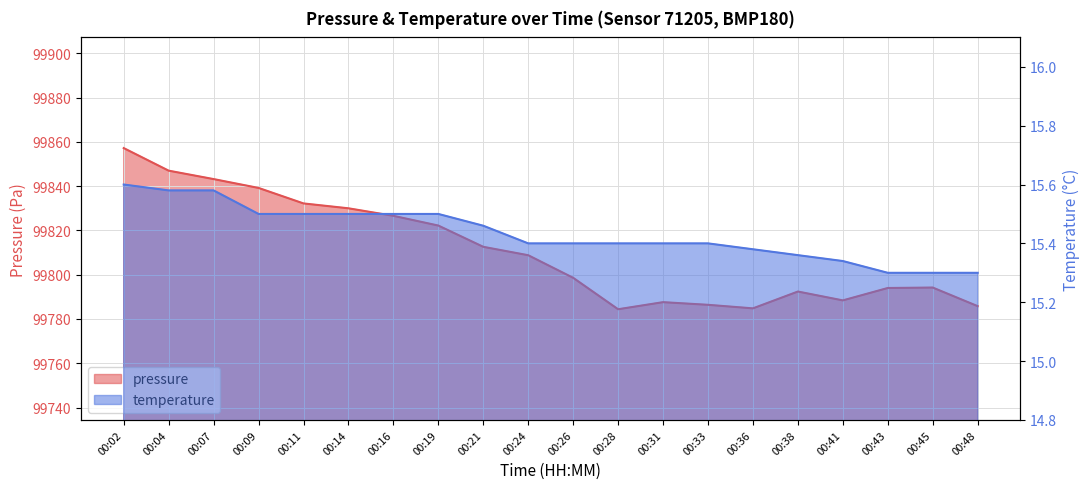

Reading left to right, transcribe all the data shown in this chart.

pressure: 99857.2	99847.0	99843.2	99839.2	99832.2	99830.0	99826.6	99822.2	99812.6	99808.8	99798.6	99784.4	99787.6	99786.4	99784.8	99792.4	99788.4	99794.0	99794.2	99785.8
temperature: 15.6	15.6	15.6	15.5	15.5	15.5	15.5	15.5	15.5	15.4	15.4	15.4	15.4	15.4	15.4	15.4	15.3	15.3	15.3	15.3